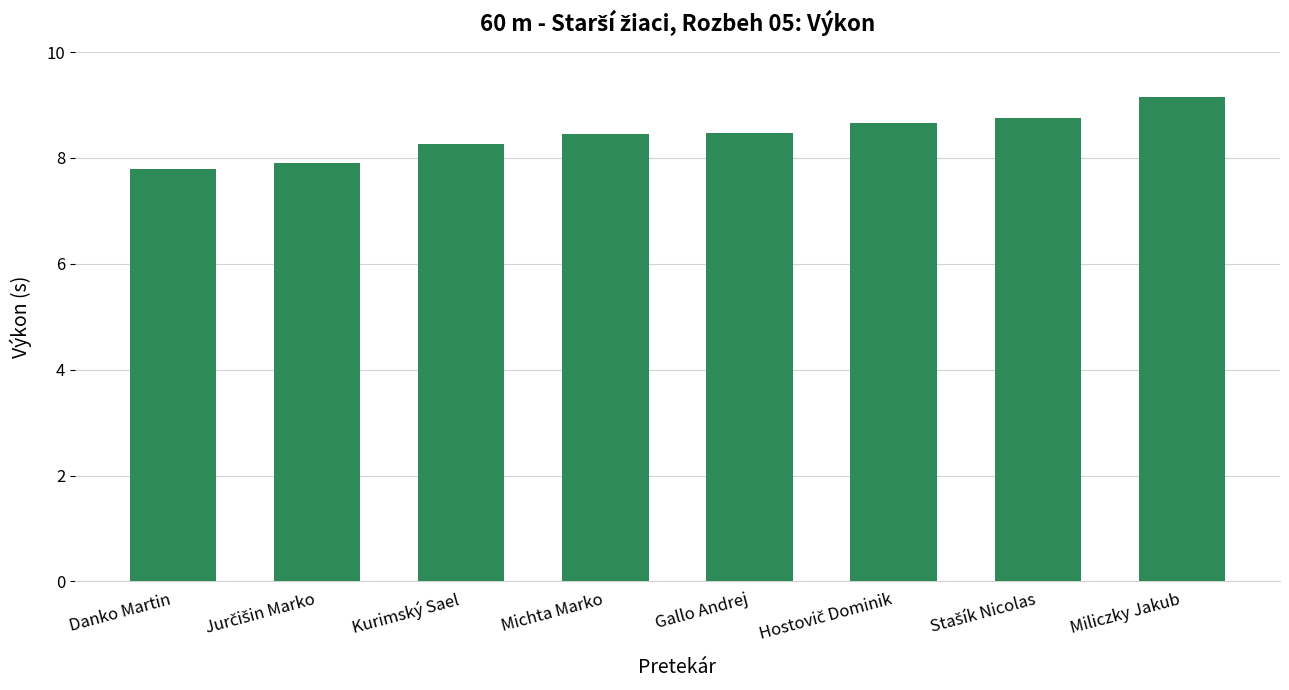

Read the value at Michta Marko.

8.5